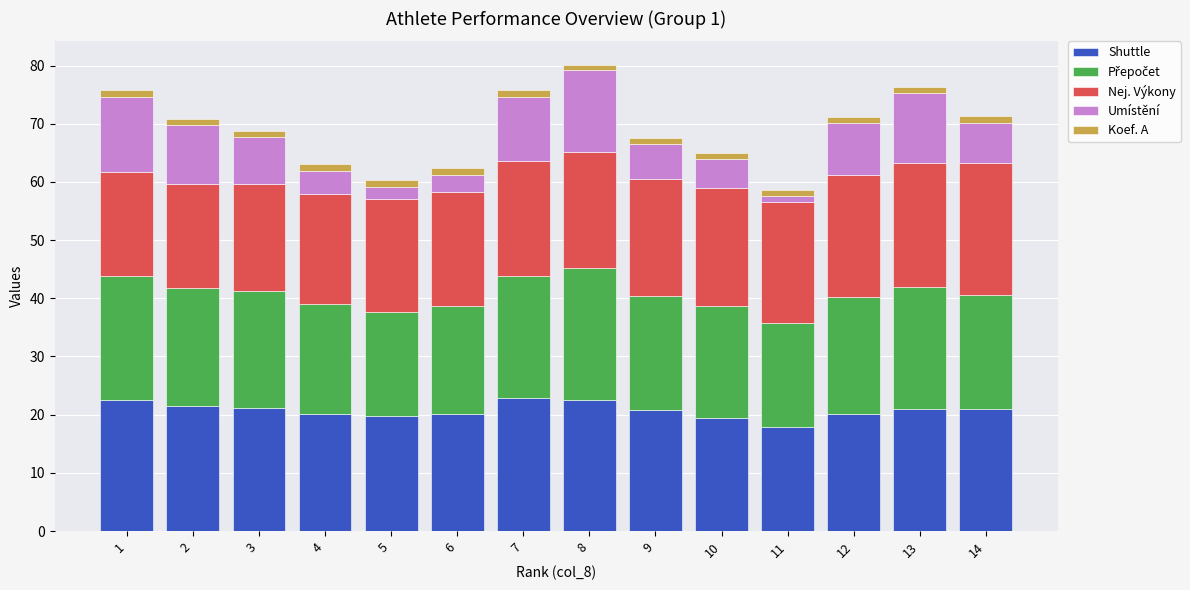

What is the lowest value of the Shuttle series?

17.9